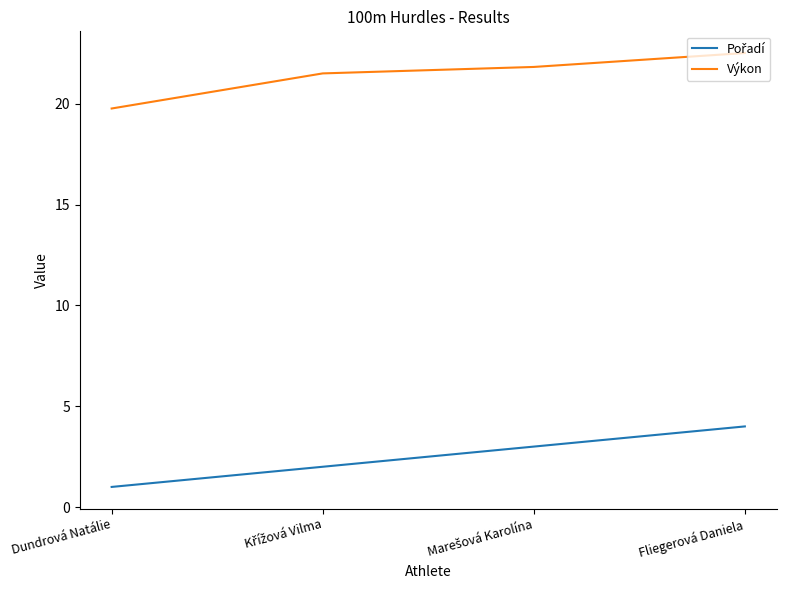

How many lines are shown in the chart?

2